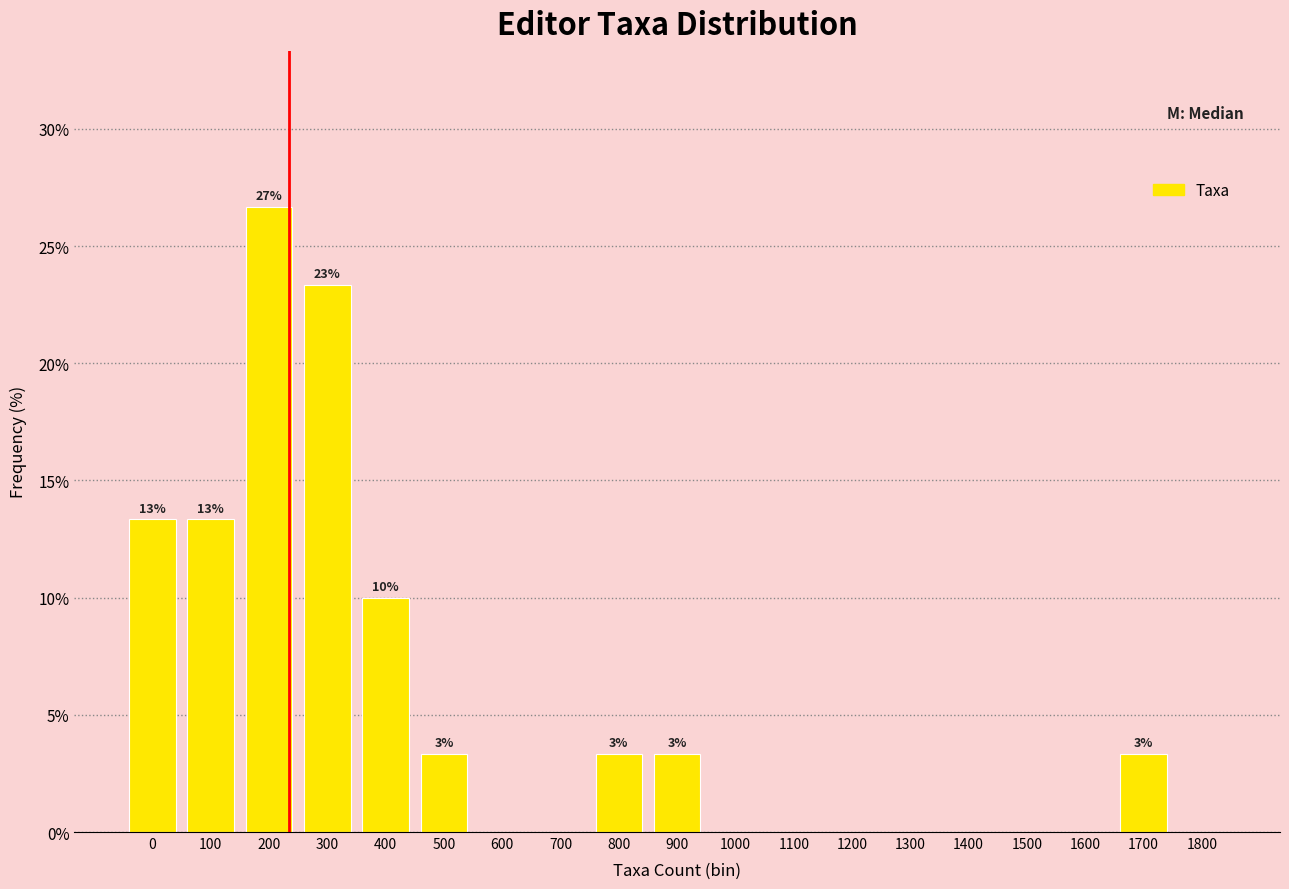

Reading left to right, list all the values displayed in this chart.

0=13.3	100=13.3	200=26.7	300=23.3	400=10.0	500=3.3	600=0.0	700=0.0	800=3.3	900=3.3	1000=0.0	1100=0.0	1200=0.0	1300=0.0	1400=0.0	1500=0.0	1600=0.0	1700=3.3	1800=0.0